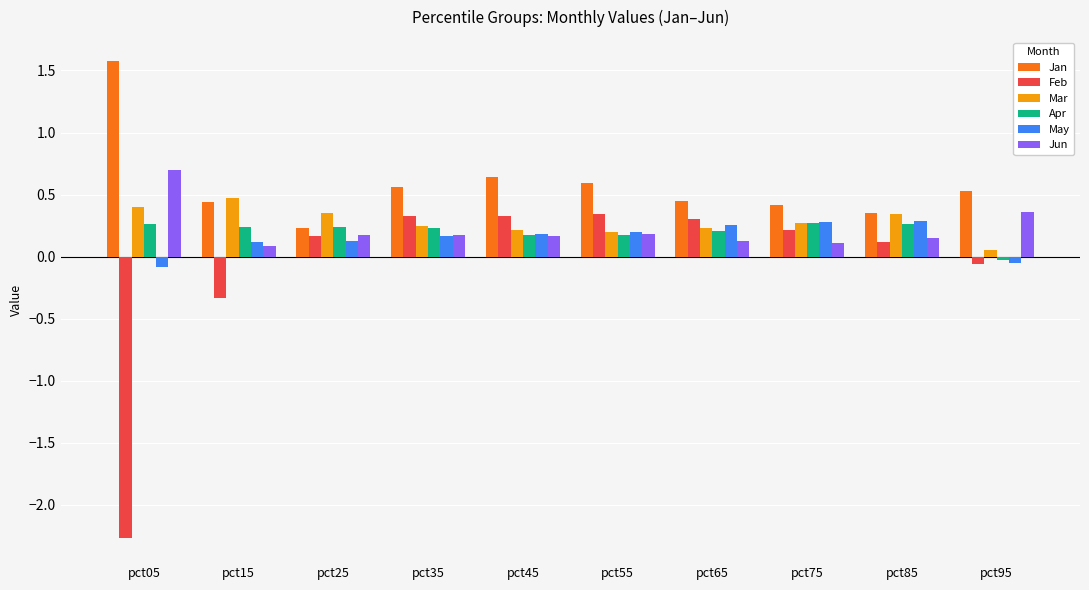

Is the value of Feb at pct65 greater than the value of Mar at pct25?

No